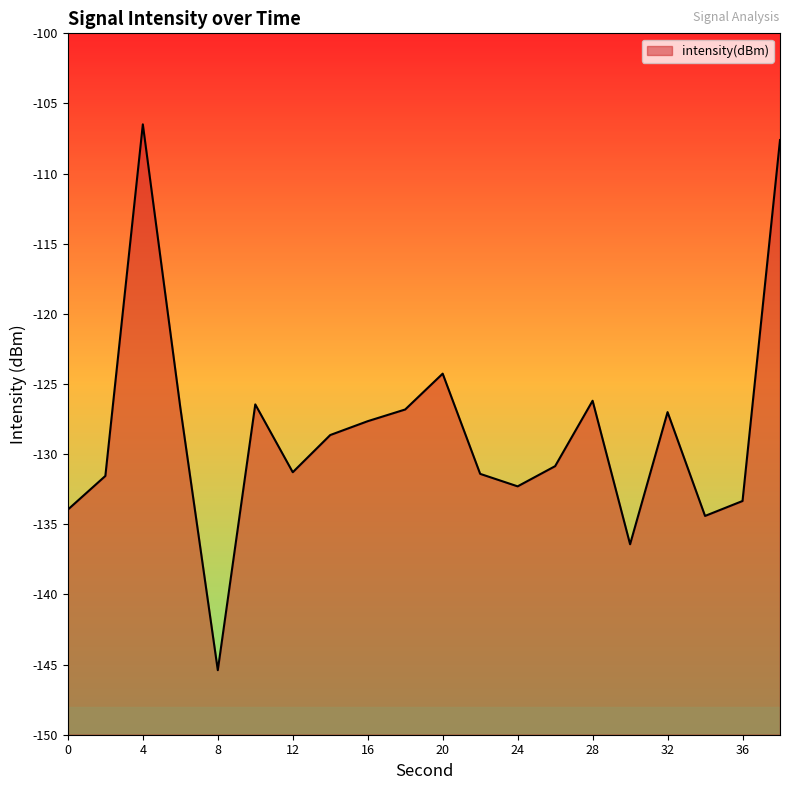

What is the minimum value shown in the chart?

-145.4